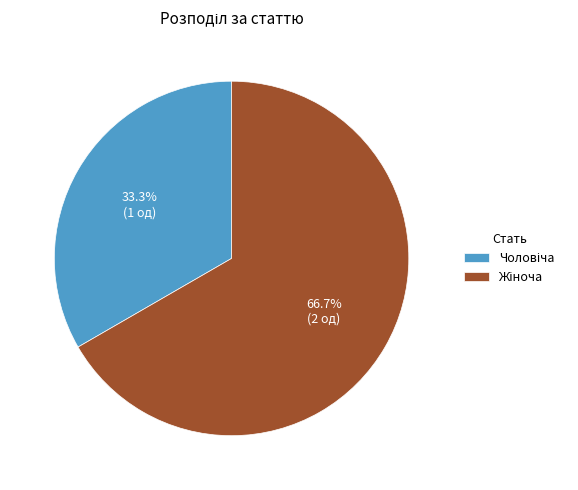

To the nearest percent, what is the average slice percentage?

50%